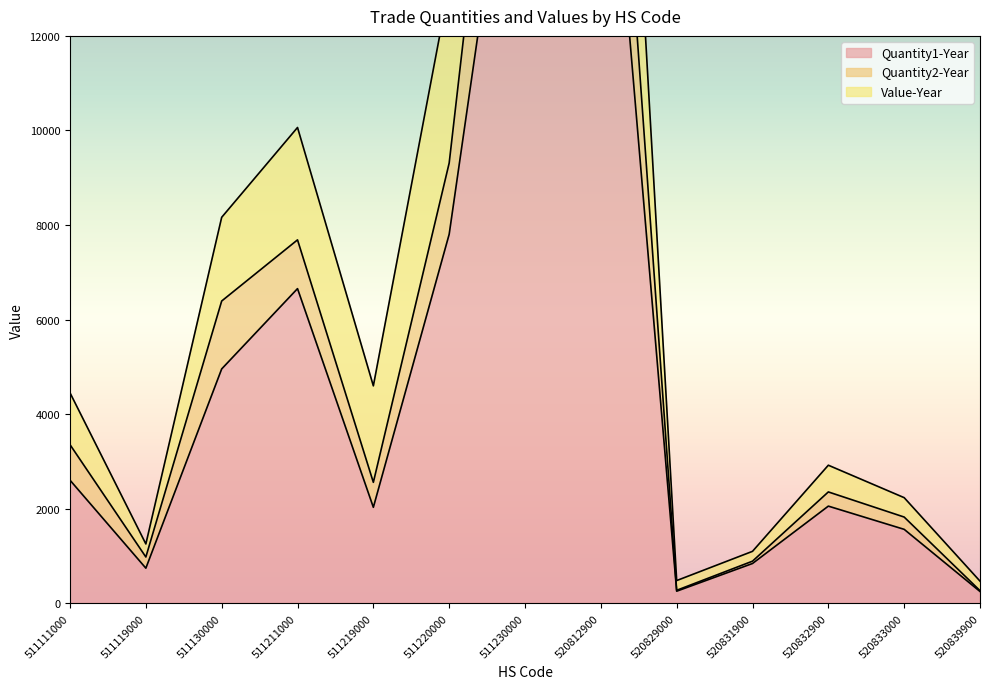

What is the difference between the highest and lowest values at 511130000?

3206